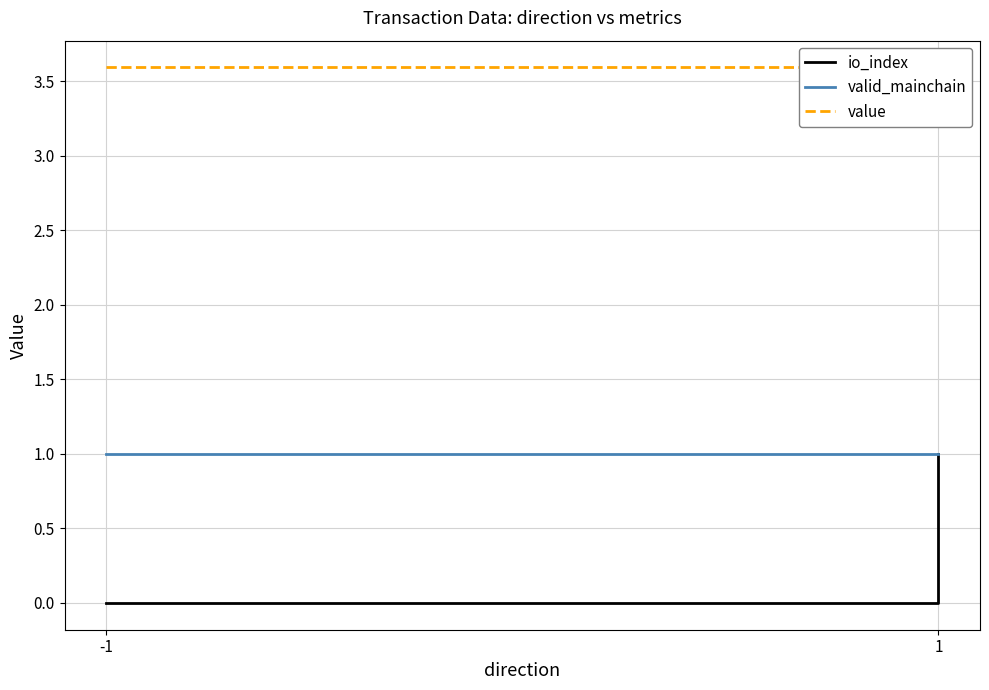

True or false: value and valid_mainchain intersect in this chart.

False